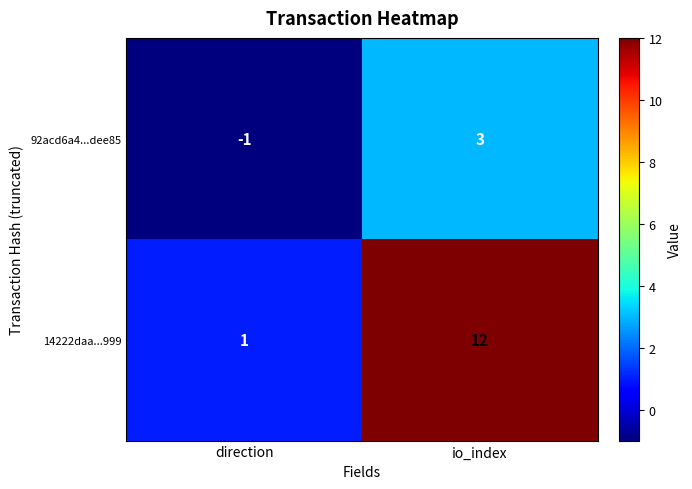

The 92acd6a4...dee85 series shows 3 at io_index. True or false?

True